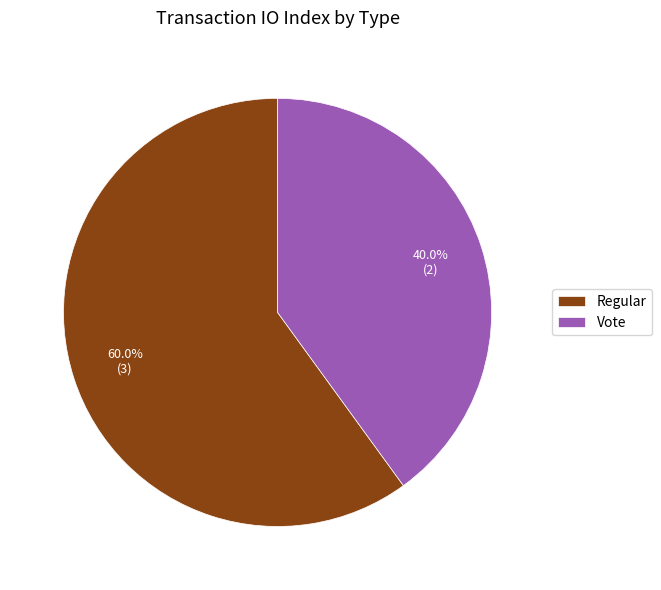

Rank the categories by value from lowest to highest.

Vote, Regular